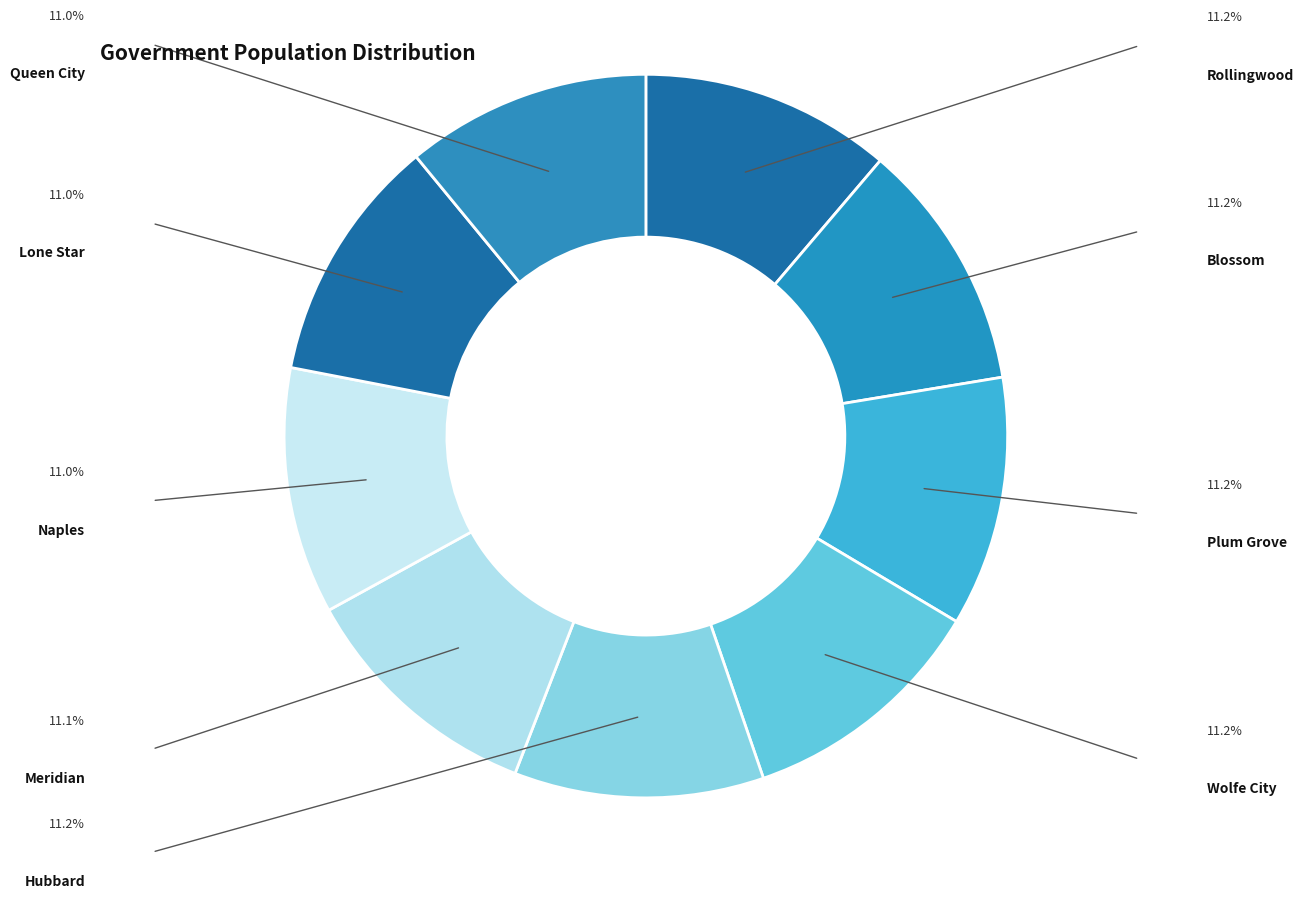

How many segments does this pie chart have?

9